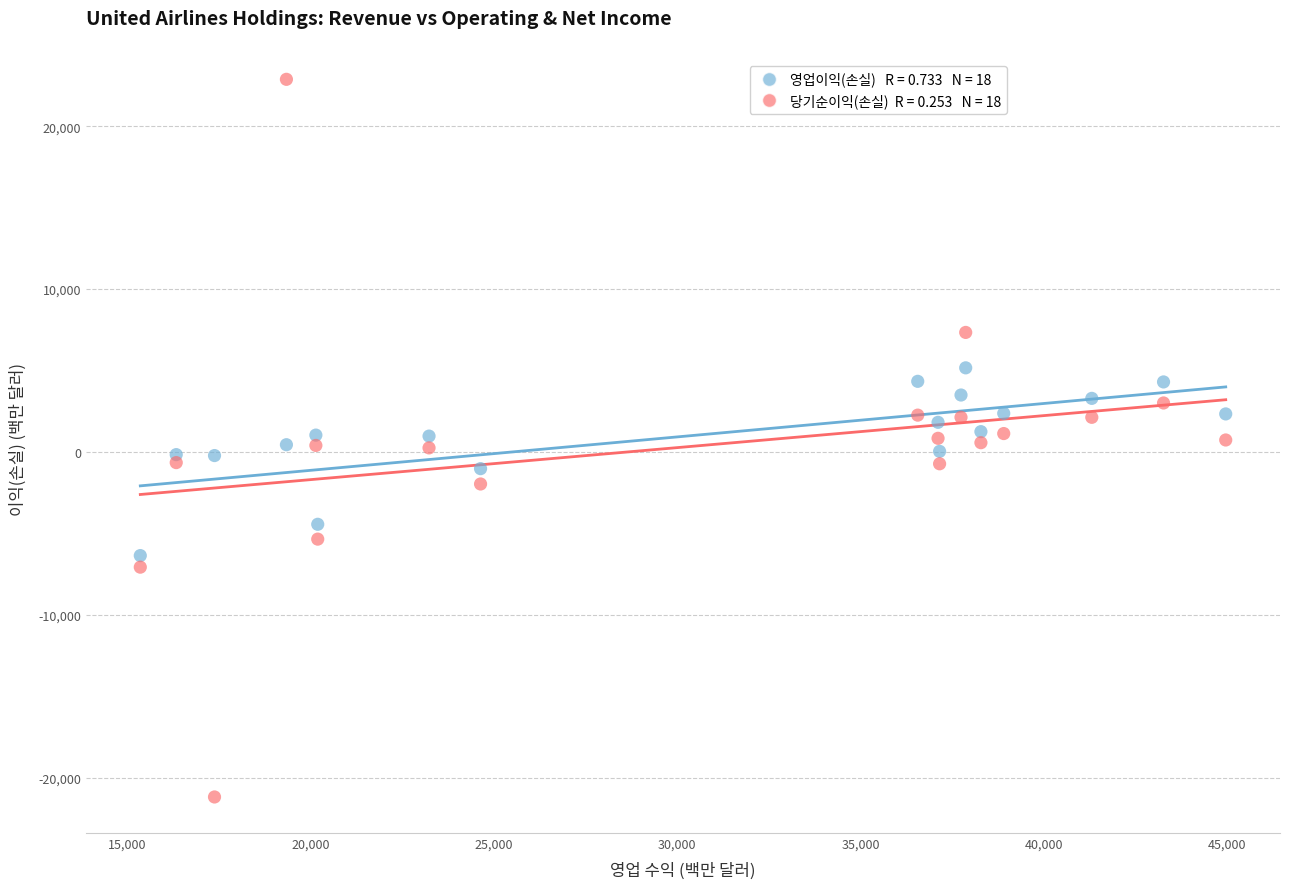

Across all data points, what is the range of Y values (max minus min)?

44052